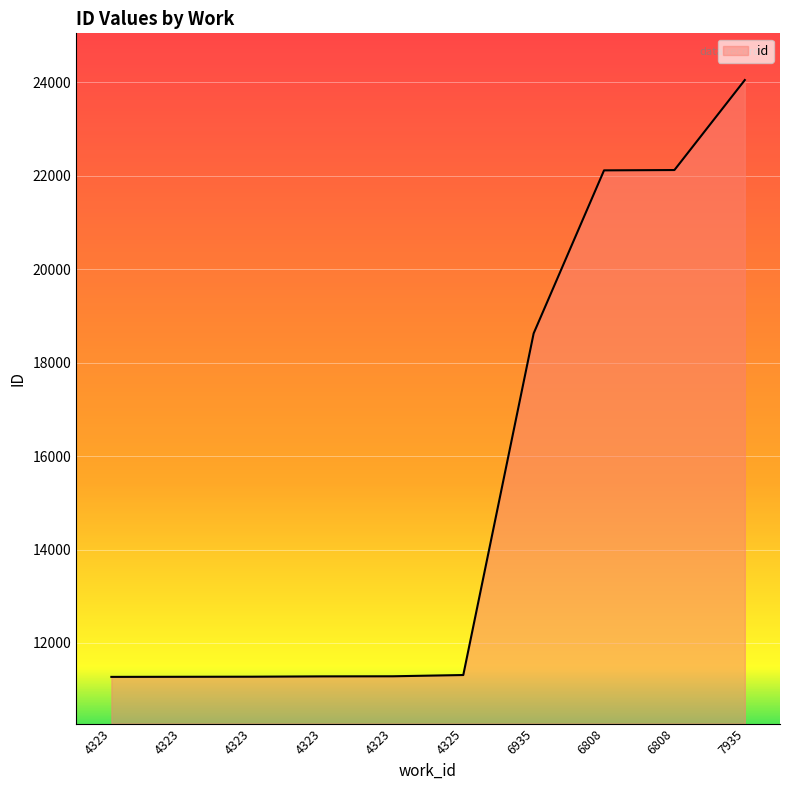

Reading right to left, list all the values displayed in this chart.

24052	22125	22118	18628	11313	11286	11284	11277	11275	11273